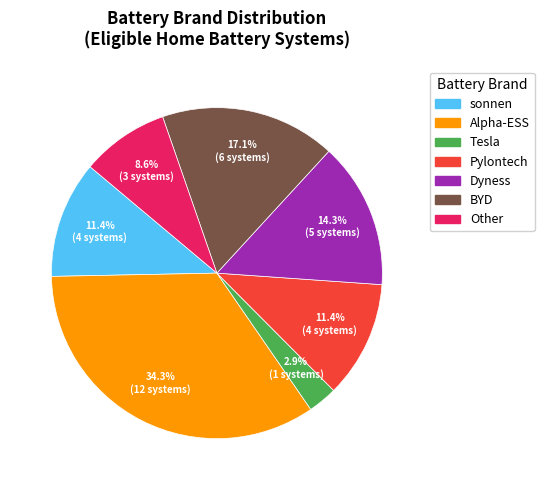

How much of the chart is everything except sonnen?

88.6%